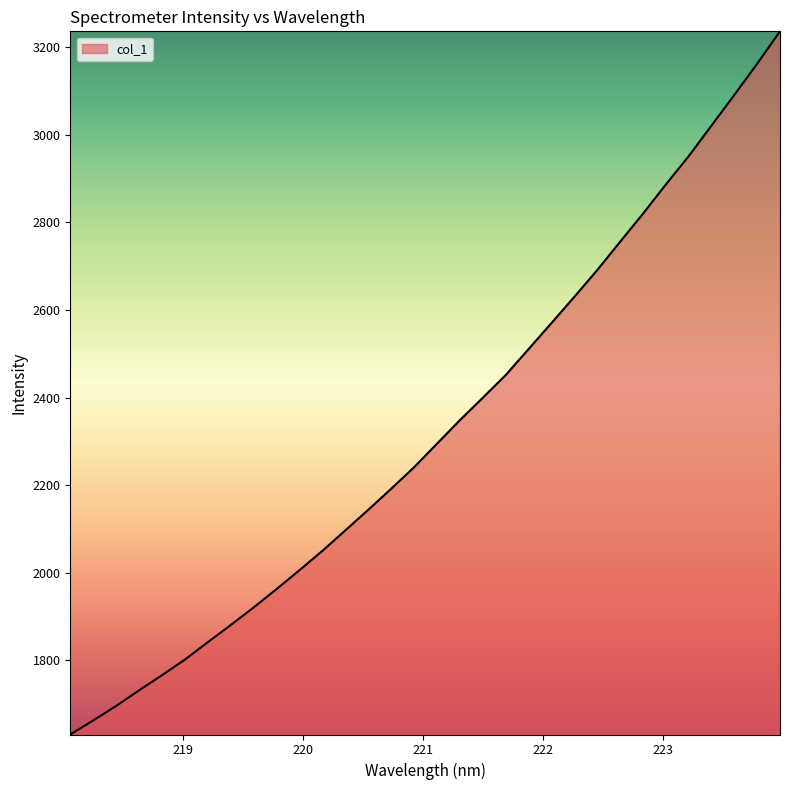

What is the maximum value shown in the chart?

3236.4